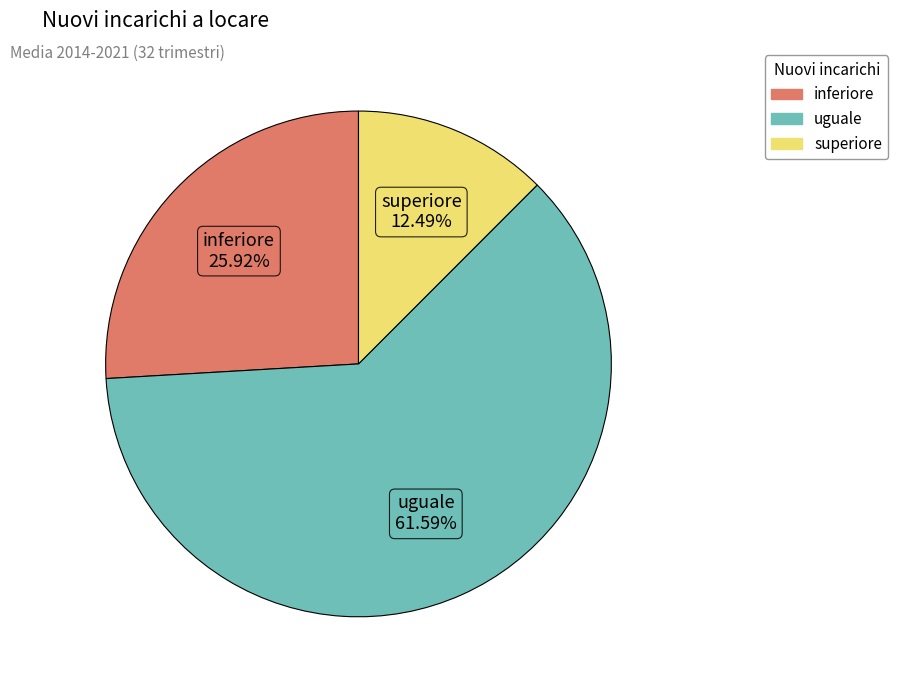

Which has a higher value, inferiore or uguale?

uguale